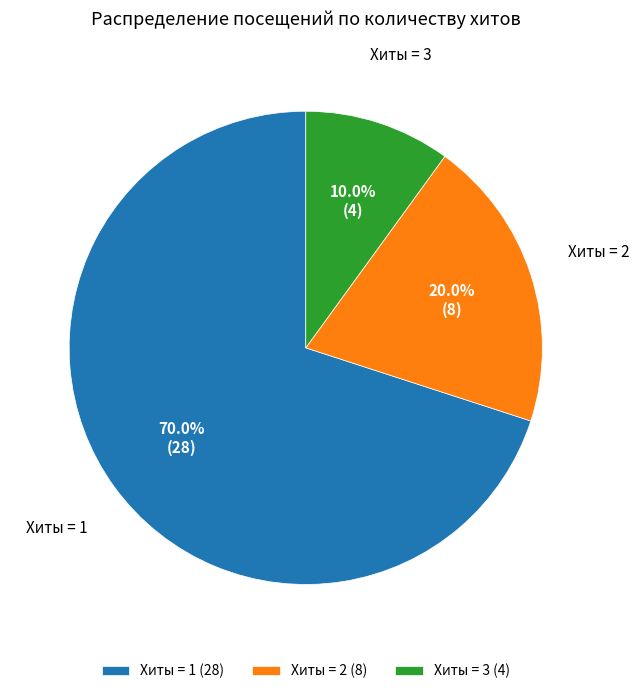

Which has a higher value, Хиты = 2 (8) or Хиты = 3 (4)?

Хиты = 2 (8)